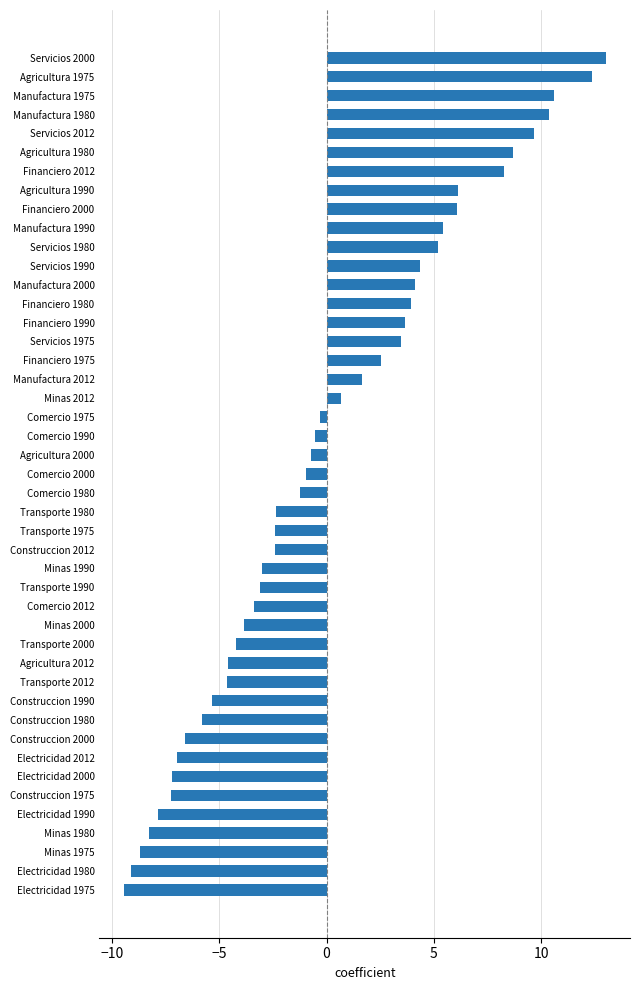

What is the greatest value displayed?

13.0